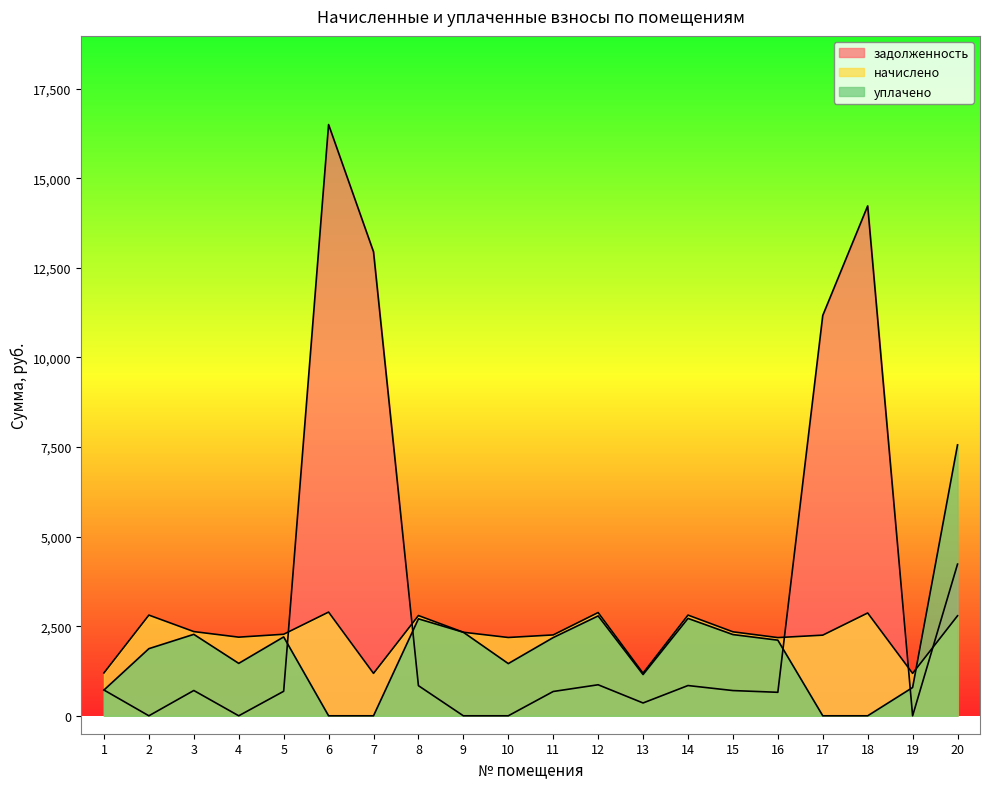

Reading left to right, list all the values displayed in this chart.

задолженность: 1=719.2	2=0.0	3=706.1	4=0.0	5=683.7	6=16495.2	7=12945.3	8=840.6	9=0.0	10=0.0	11=678.1	12=865.8	13=357.7	14=844.3	15=704.2	16=655.7	17=11169.6	18=14226.0	19=0.0	20=4231.6
начислено: 1=1196.6	2=2809.6	3=2349.7	4=2194.3	5=2275.1	6=2893.6	7=1184.2	8=2797.2	9=2331.0	10=2184.9	11=2256.4	12=2881.1	13=1190.4	14=2809.6	15=2343.4	16=2181.8	17=2250.2	18=2868.7	19=1184.2	20=2791.0
уплачено: 1=719.2	2=1873.1	3=2272.5	4=1462.8	5=2200.4	6=0.0	7=0.0	8=2705.4	9=2331.0	10=1456.6	11=2182.4	12=2786.6	13=1151.3	14=2717.4	15=2266.5	16=2110.2	17=0.0	18=0.0	19=789.4	20=7558.7